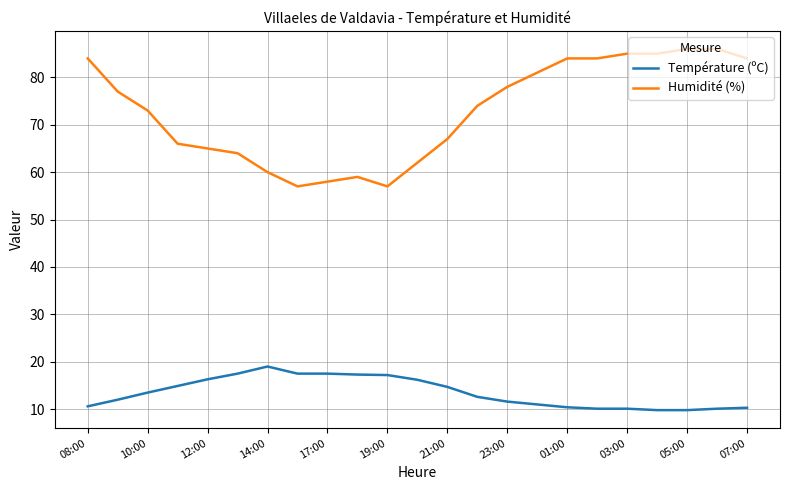

What is the difference between the second highest and second lowest values in the Température (ºC) series?

7.7